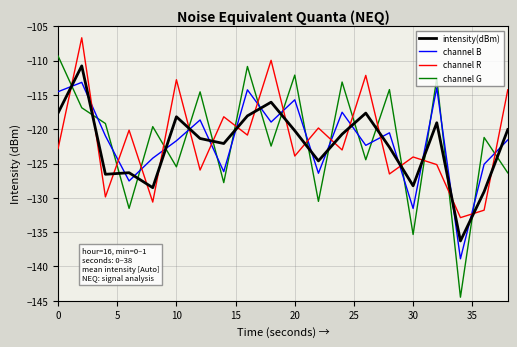

What is the minimum value shown in the chart?

-144.5